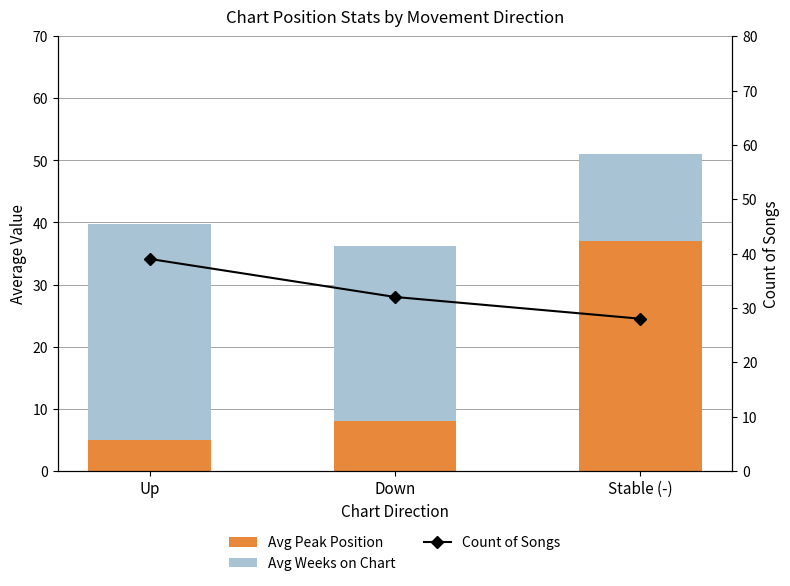

What are all the series names shown in the legend?

Avg Peak Position, Avg Weeks on Chart, Count of Songs